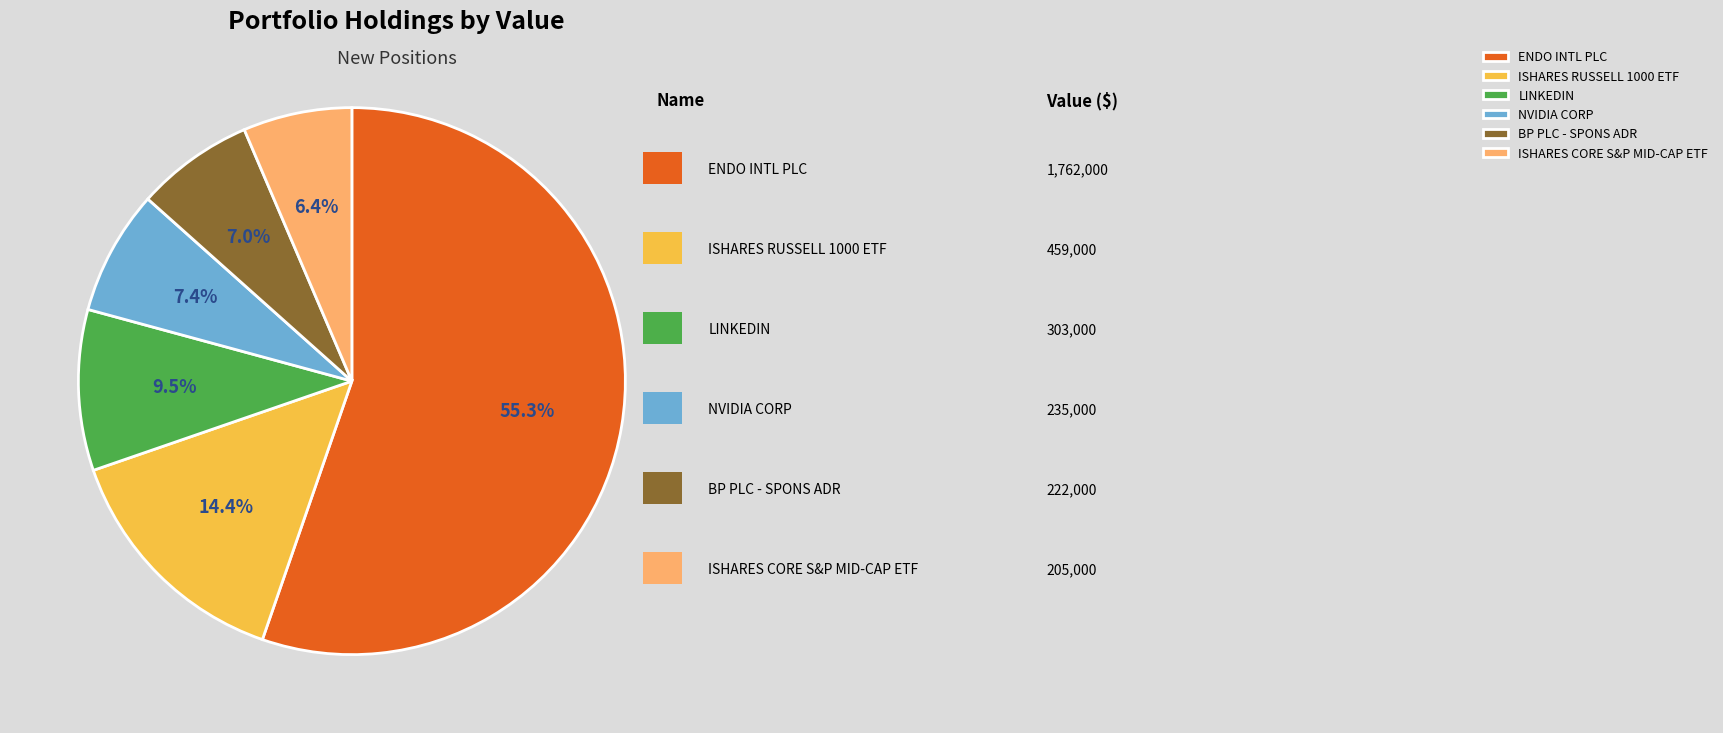

True or false: ISHARES CORE S&P MID-CAP ETF accounts for 12% of the total.

False